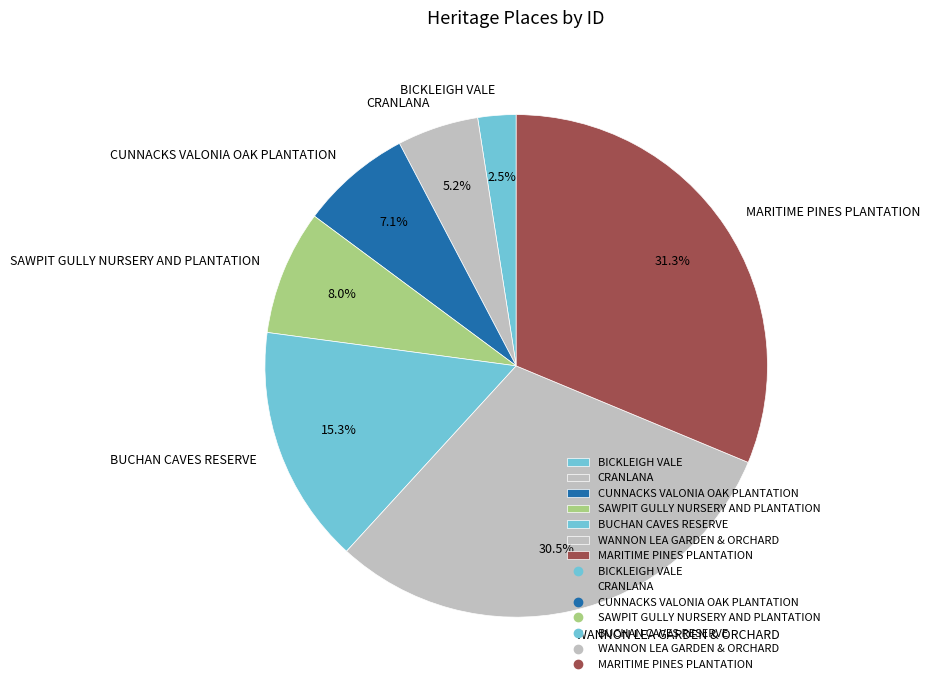

Combined, do CUNNACKS VALONIA OAK PLANTATION and BUCHAN CAVES RESERVE account for over 50%?

No